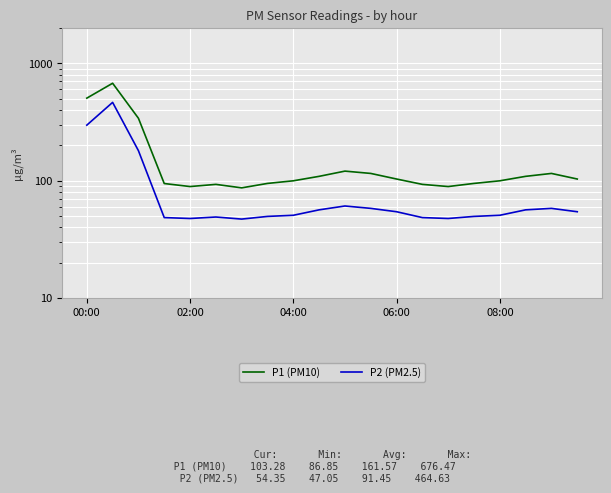

Does the chart display data point markers on the line(s)?

No